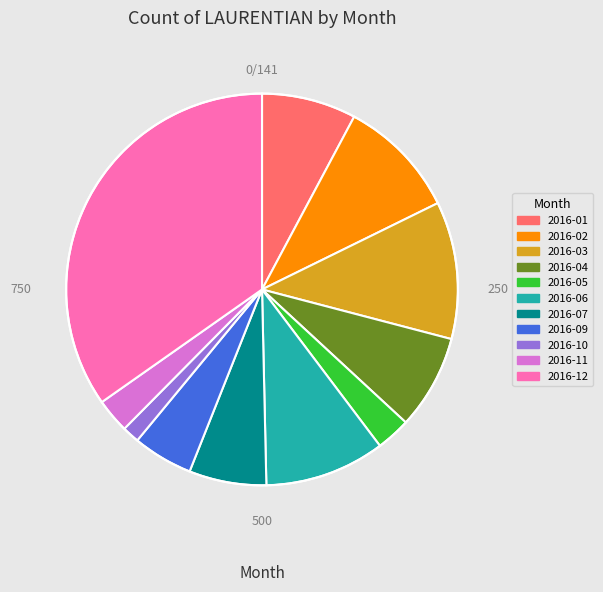

Does any single category account for the majority?

No